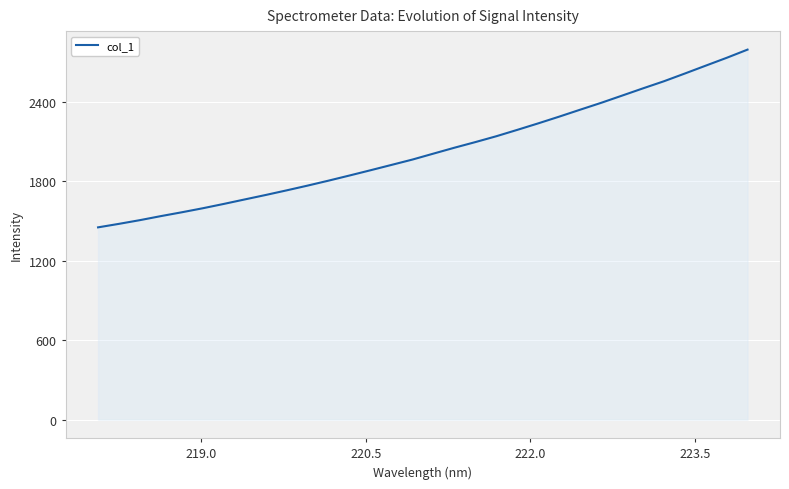

What is the average value?

2034.1